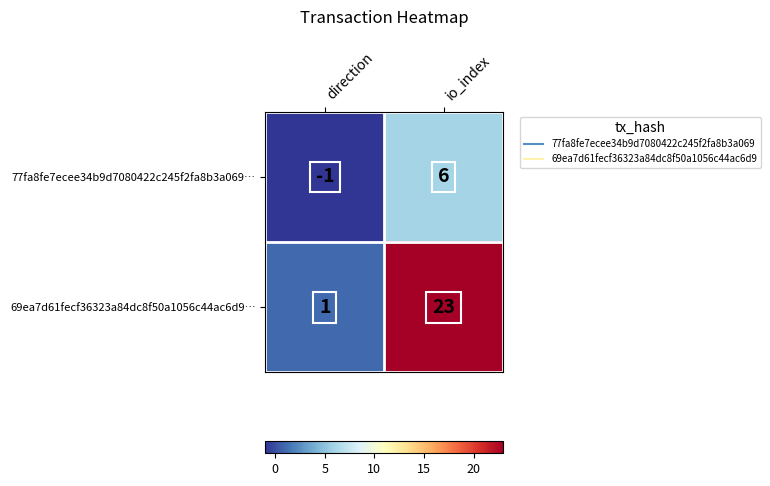

Rank the series by their average value, from lowest to highest.

77fa8fe7ecee34b9d7080422c245f2fa8b3a069…, 69ea7d61fecf36323a84dc8f50a1056c44ac6d9…